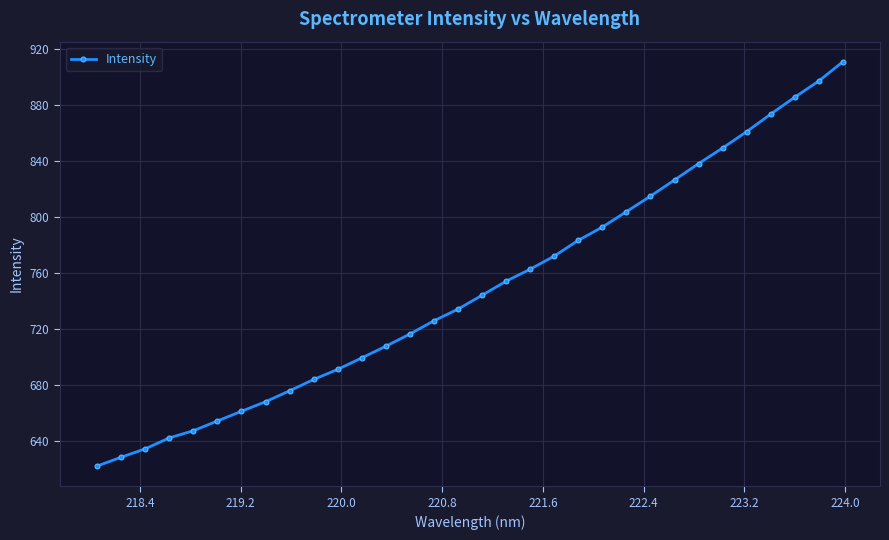

What is the sum of all values?

23971.6